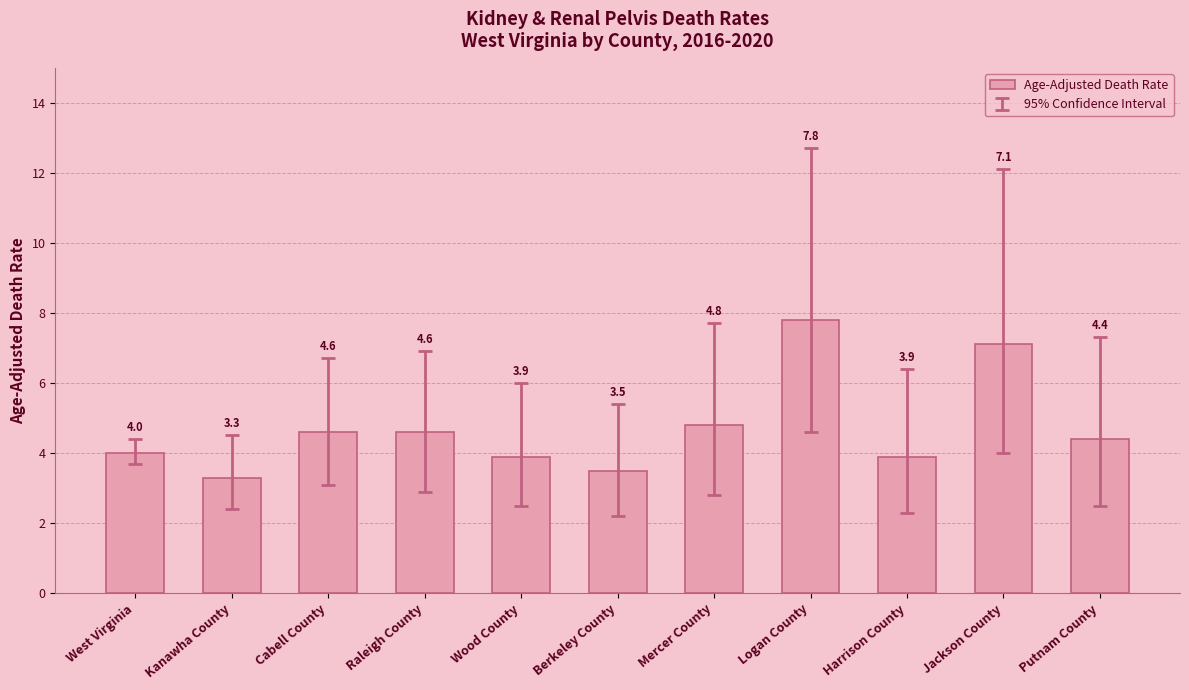

What is the difference between the maximum and minimum values?

4.5